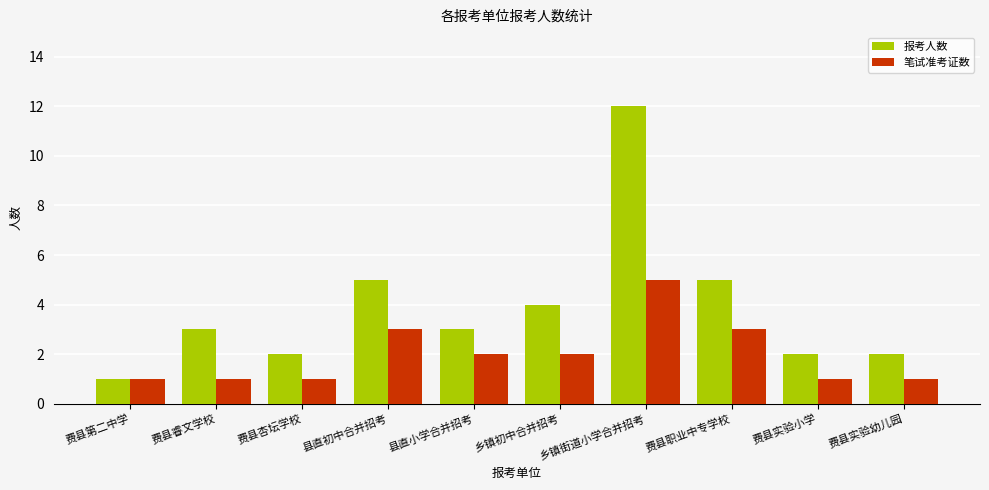

True or false: 报考人数 has a value of 2 at 费县实验小学.

True